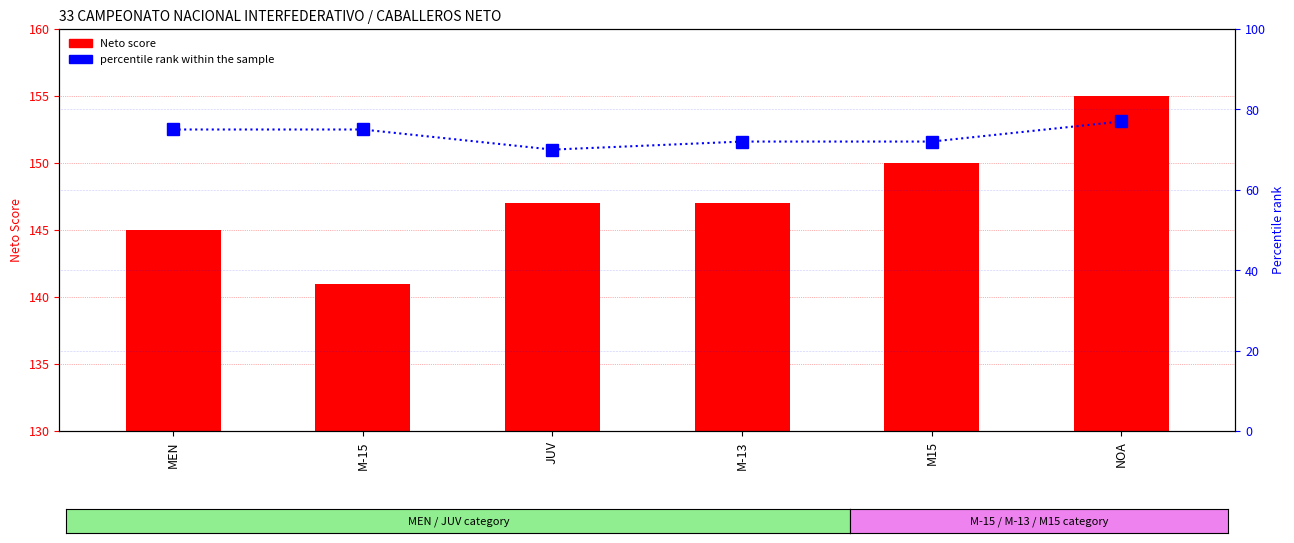

Rank the series at JUV from highest to lowest value.

Neto score, percentile rank within sample